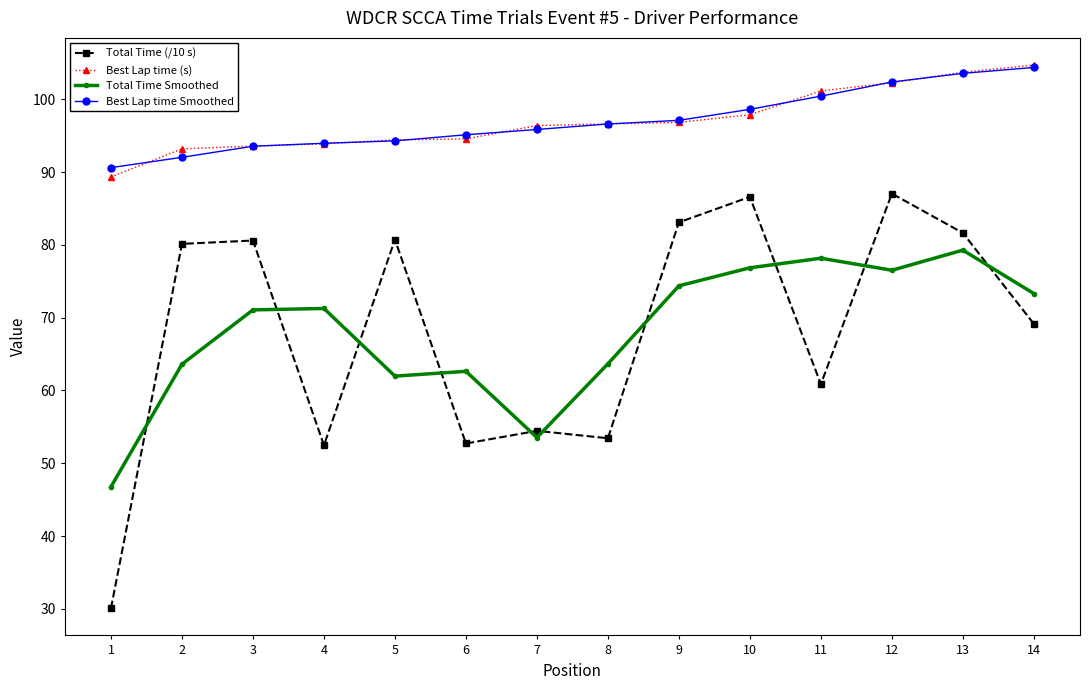

What is the difference between the Best Lap time Smoothed values at 3 and 12?

8.8